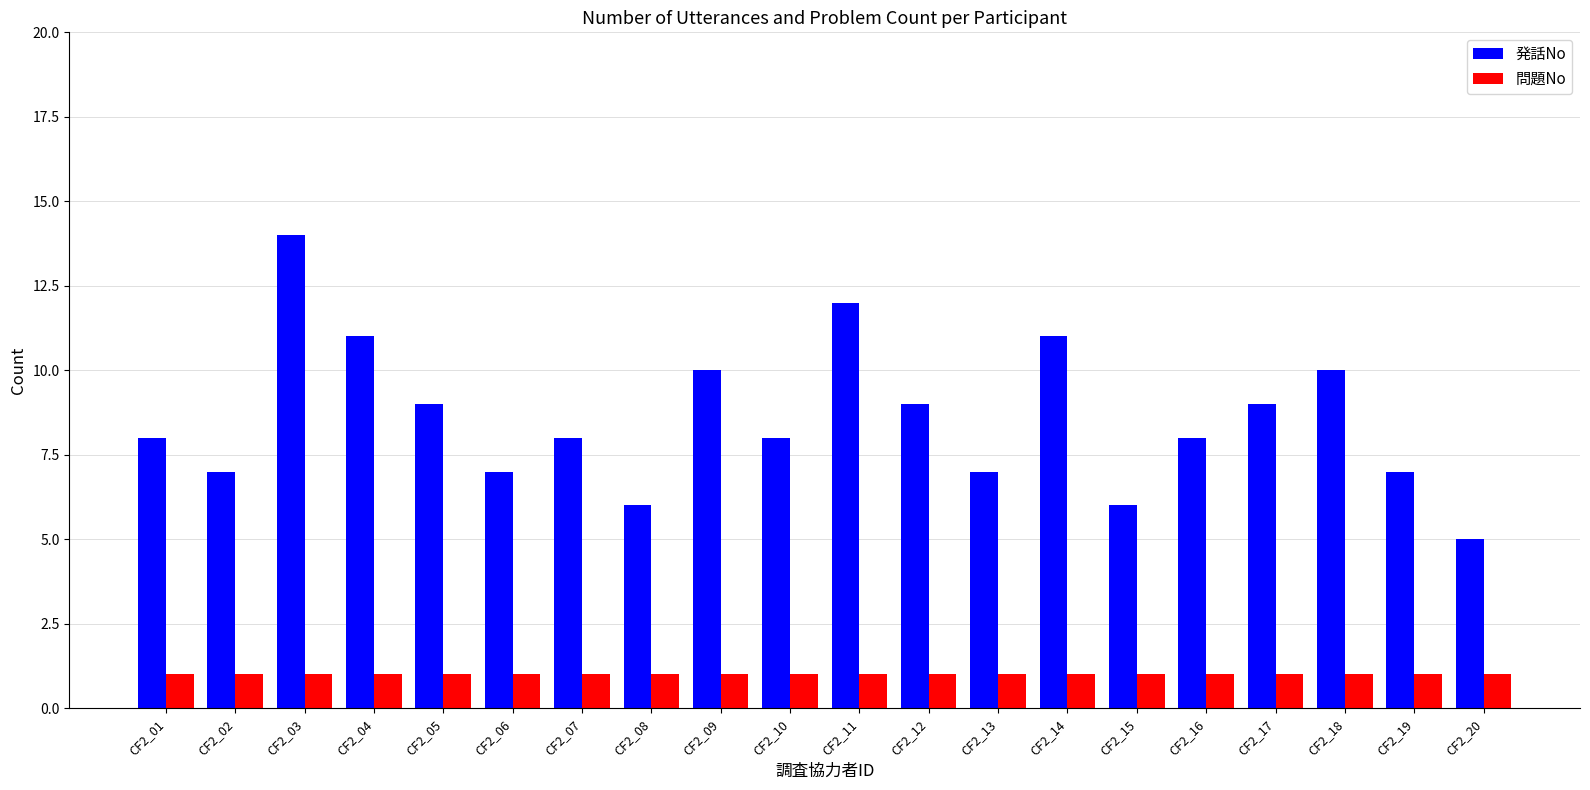

Which series changed the most between CF2_04 and CF2_07?

発話No